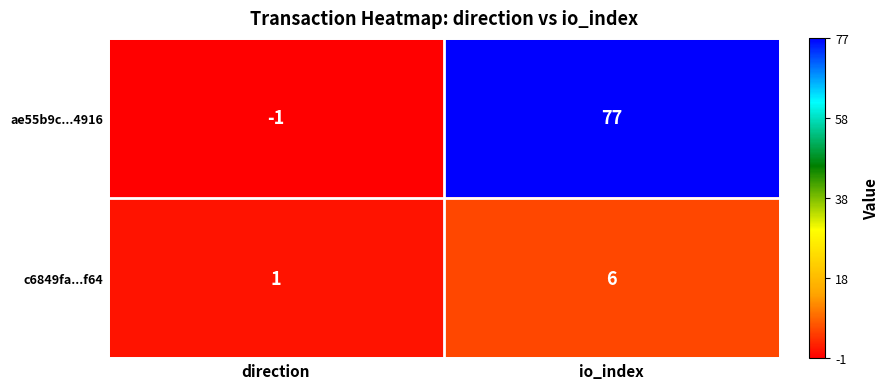

How many series are shown in this chart?

2